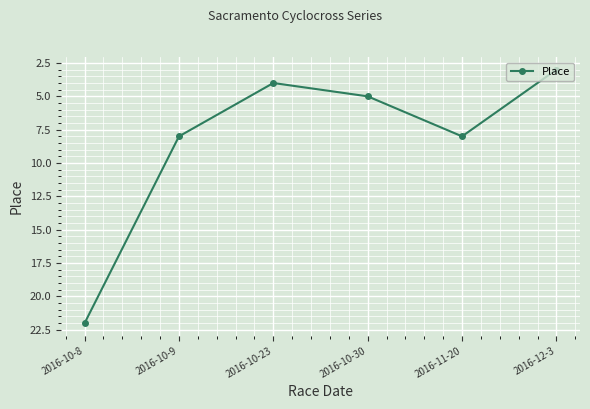

Read the value at 2016-10-23.

4